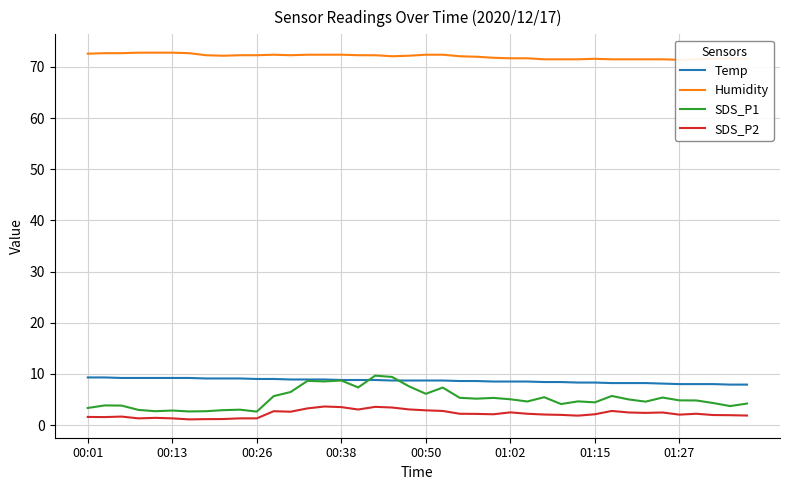

How many lines are shown in the chart?

4